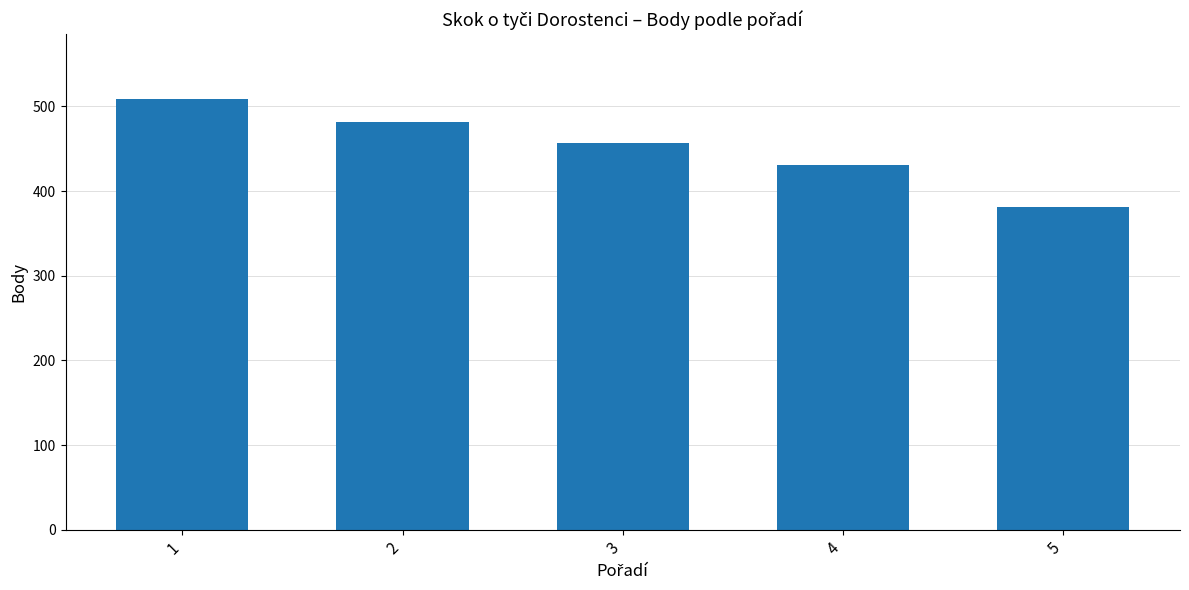

What is the difference between the maximum and minimum values?

128